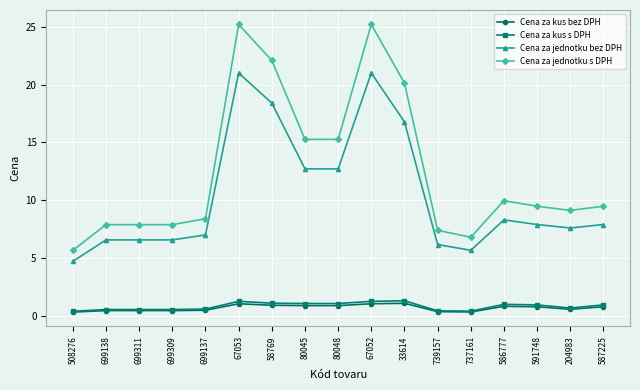

What are all the series names shown in the legend?

Cena za kus bez DPH, Cena za kus s DPH, Cena za jednotku bez DPH, Cena za jednotku s DPH